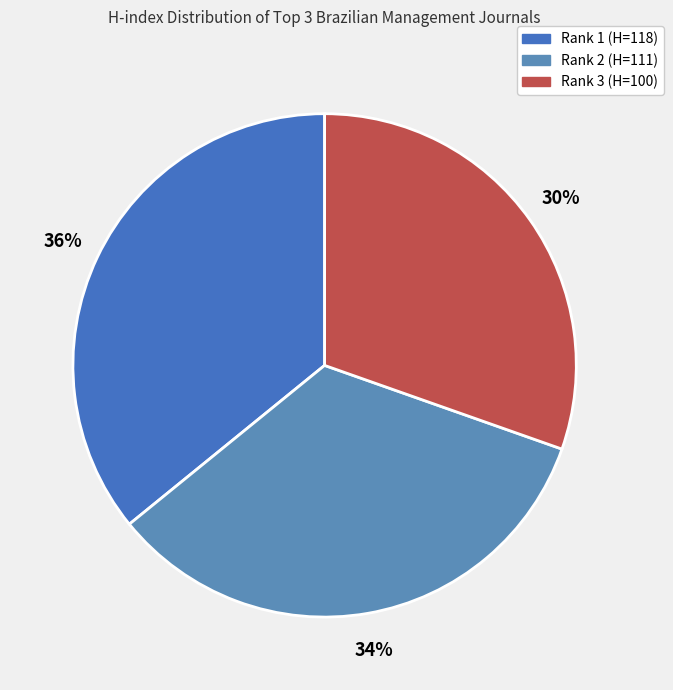

Combined, do Rank 2 (H=111) and Rank 3 (H=100) account for over 50%?

Yes